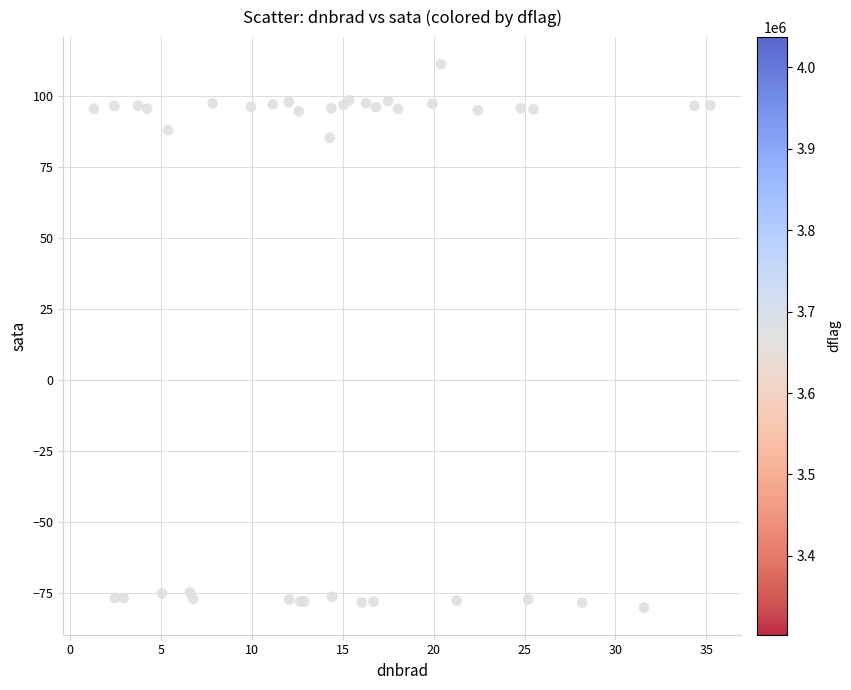

What Y value in the scatter plot is closest to 15?

85.2